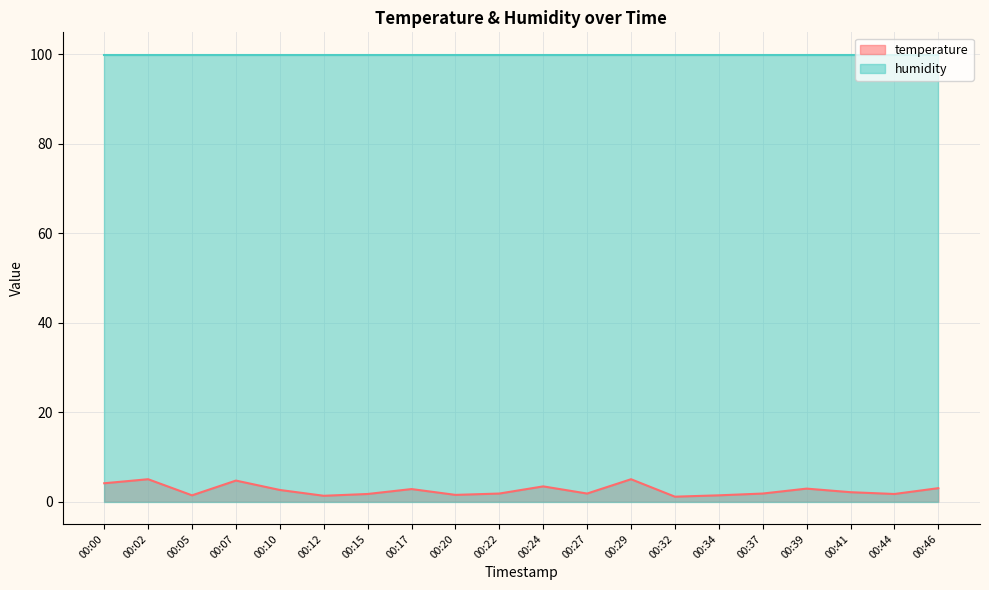

True or false: there are more than 2 points higher than both neighbors.

True